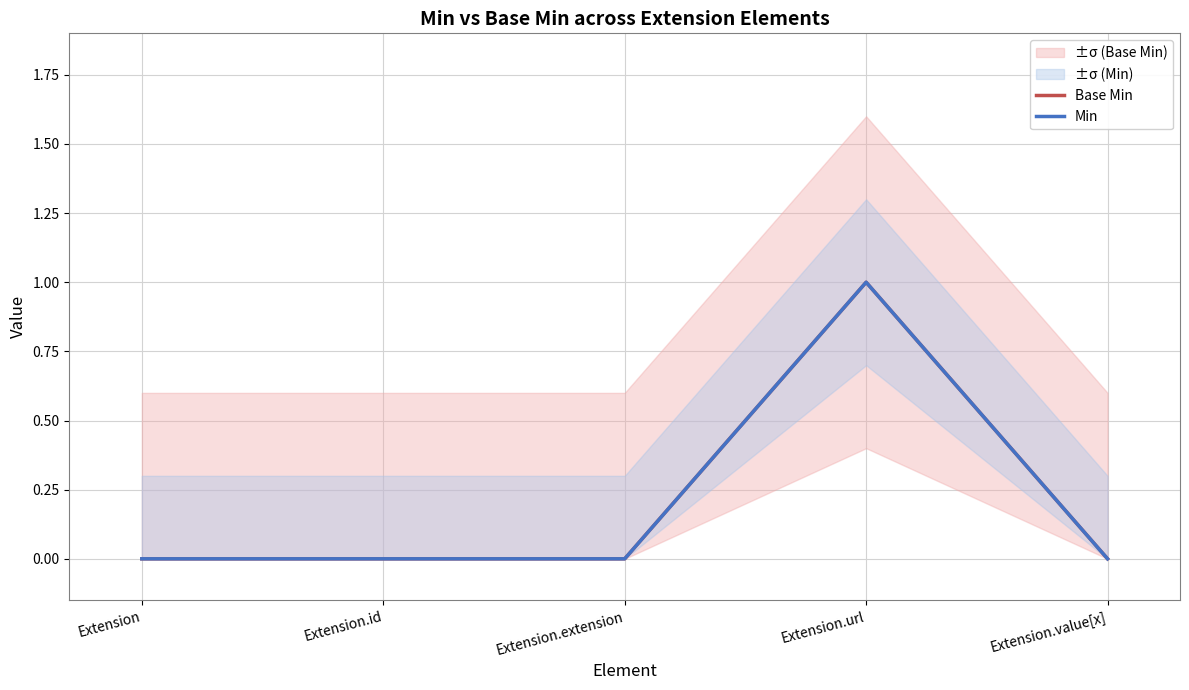

Reading left to right, extract all data points from this chart.

Base Min: 0	0	0	1	0
Min: 0	0	0	1	0